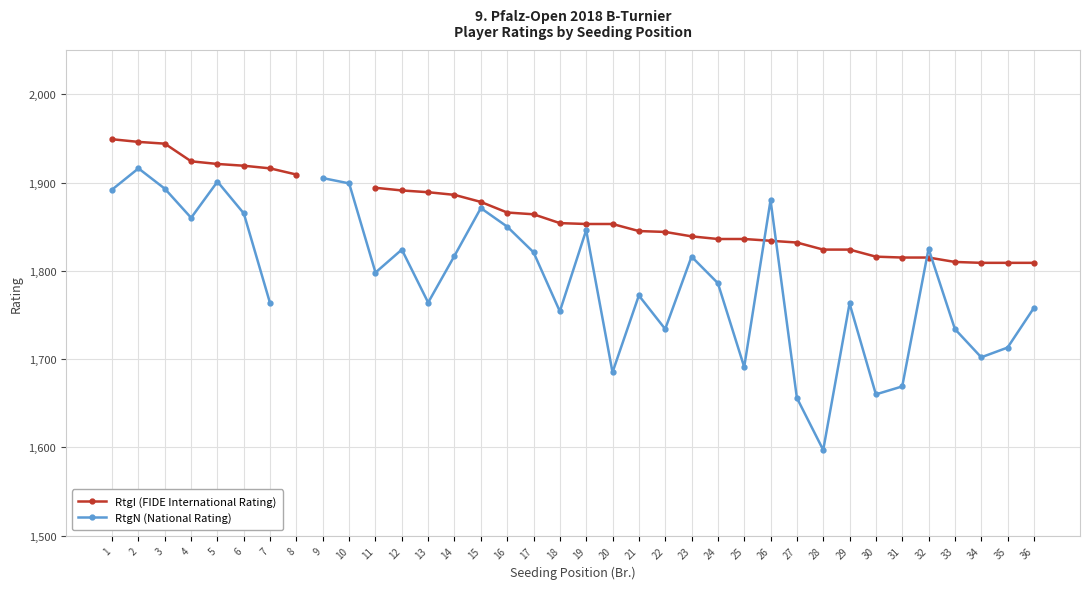

What is the maximum value for RtgI (FIDE International Rating)?

1949.0